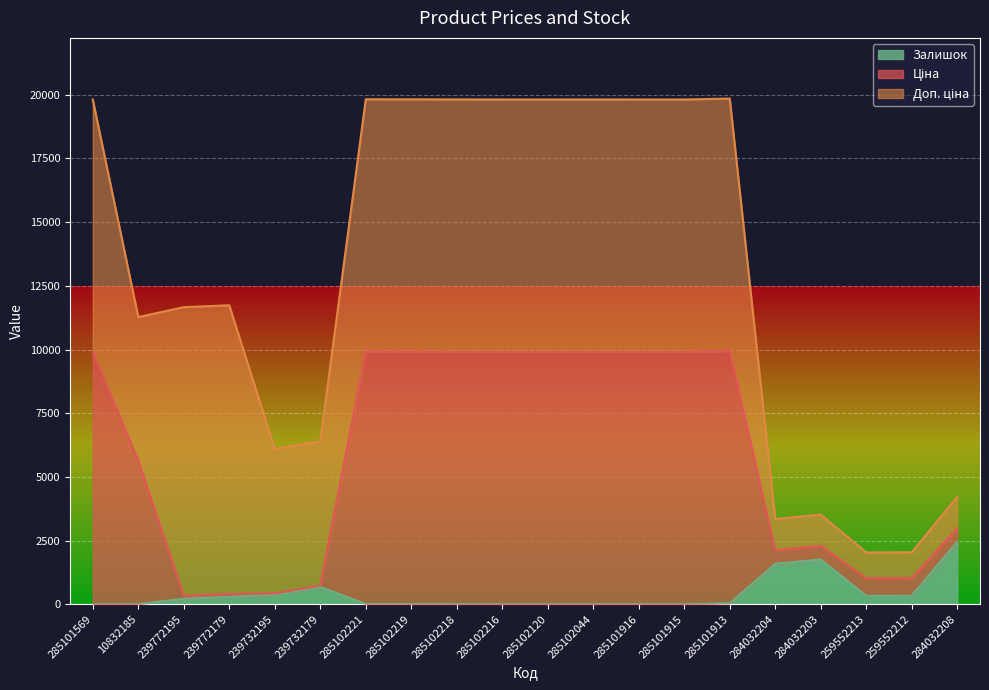

True or false: Залишок and Ціна intersect in this chart.

False